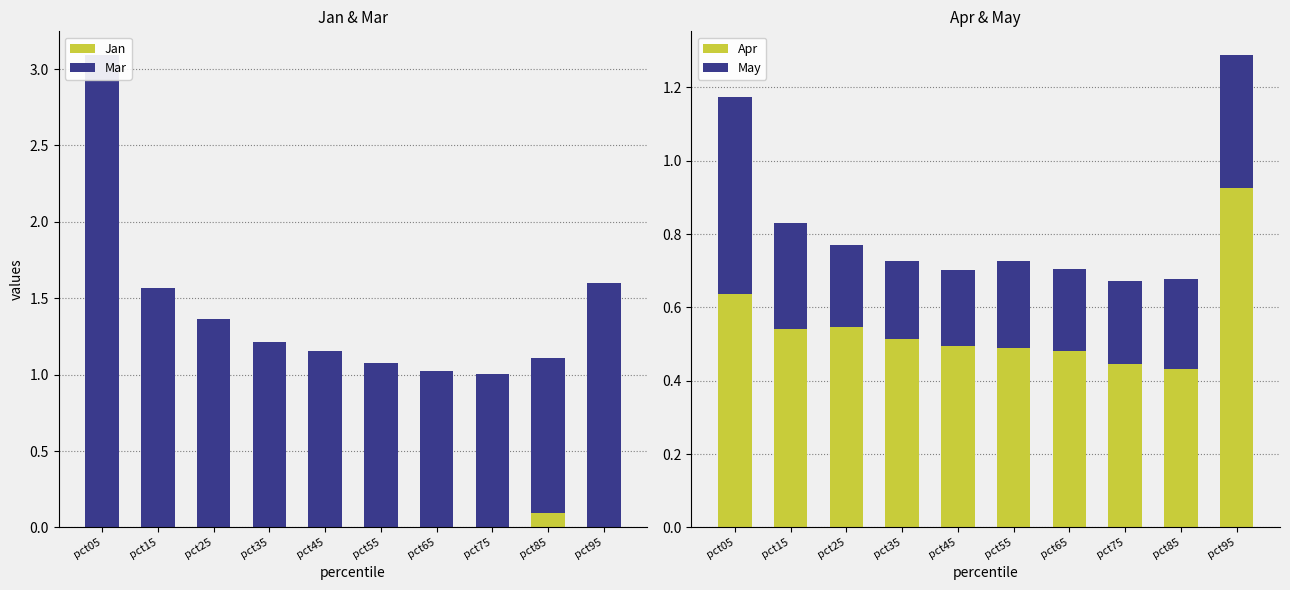

Which has a higher value, pct25 or pct15?

pct25